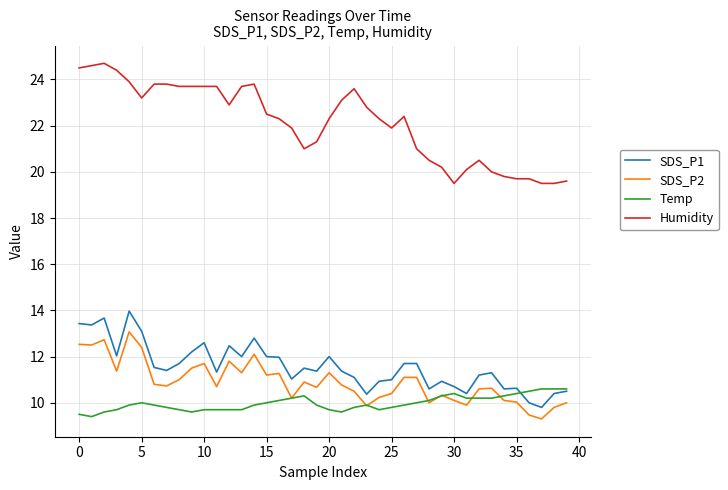

Rank the series by their maximum value, from highest to lowest.

Humidity, SDS_P1, SDS_P2, Temp